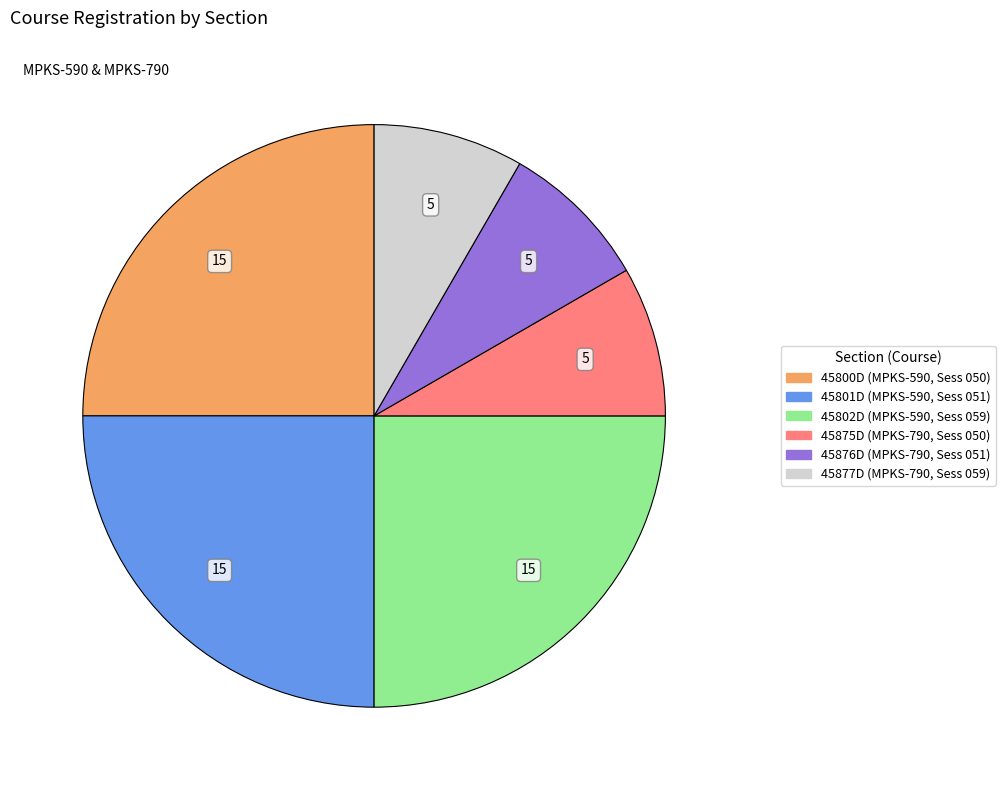

Does any single category account for the majority?

No